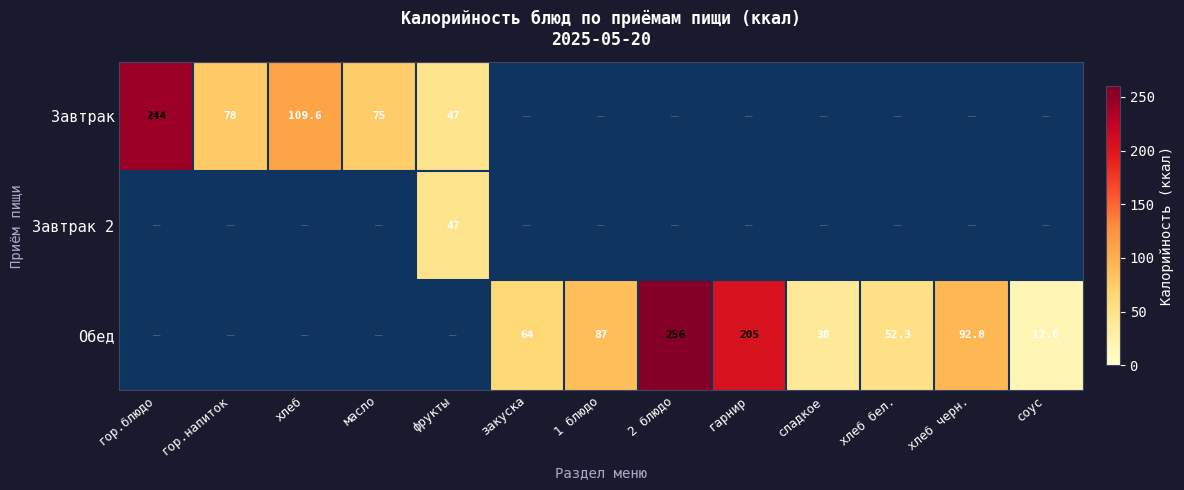

The value of Завтрак at масло is 75.0. True or false?

True